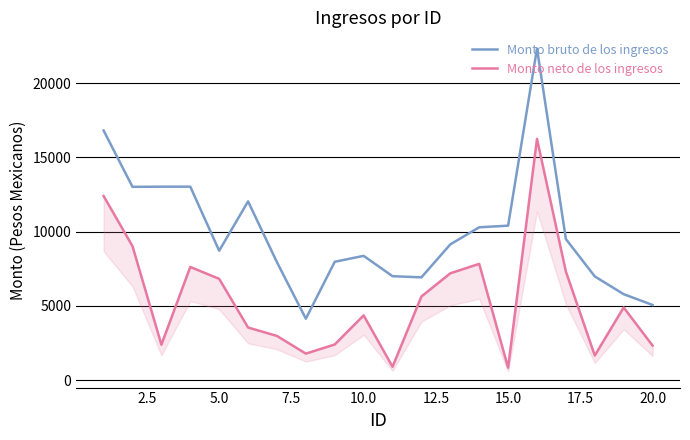

How many lines are shown in the chart?

2